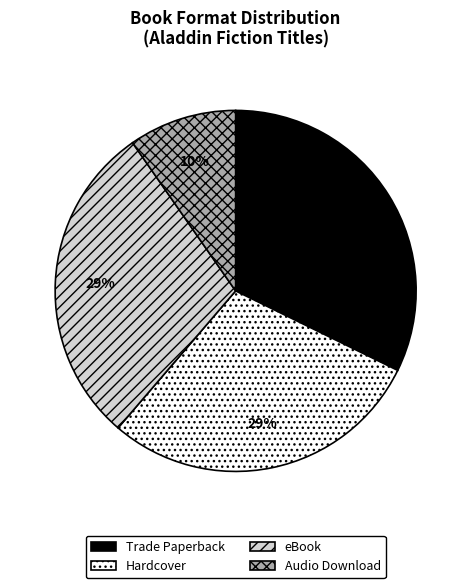

What percentage is the eBook slice, to the nearest percent?

29%